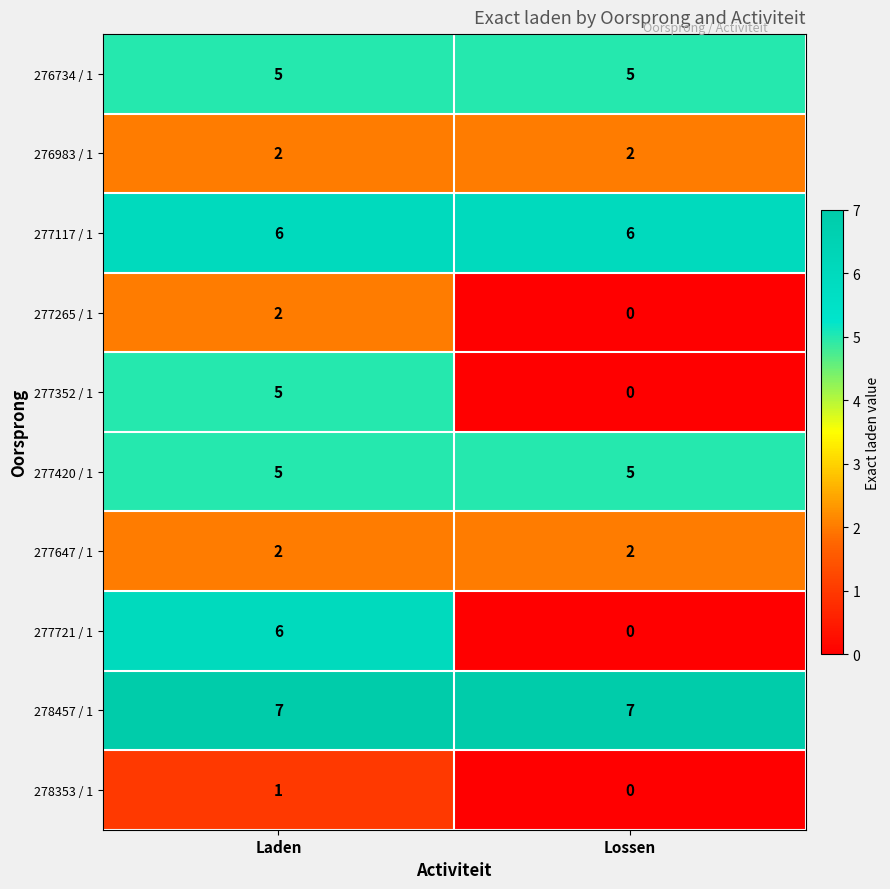

True or false: 276734 / 1 has a value of 3 at Laden.

False